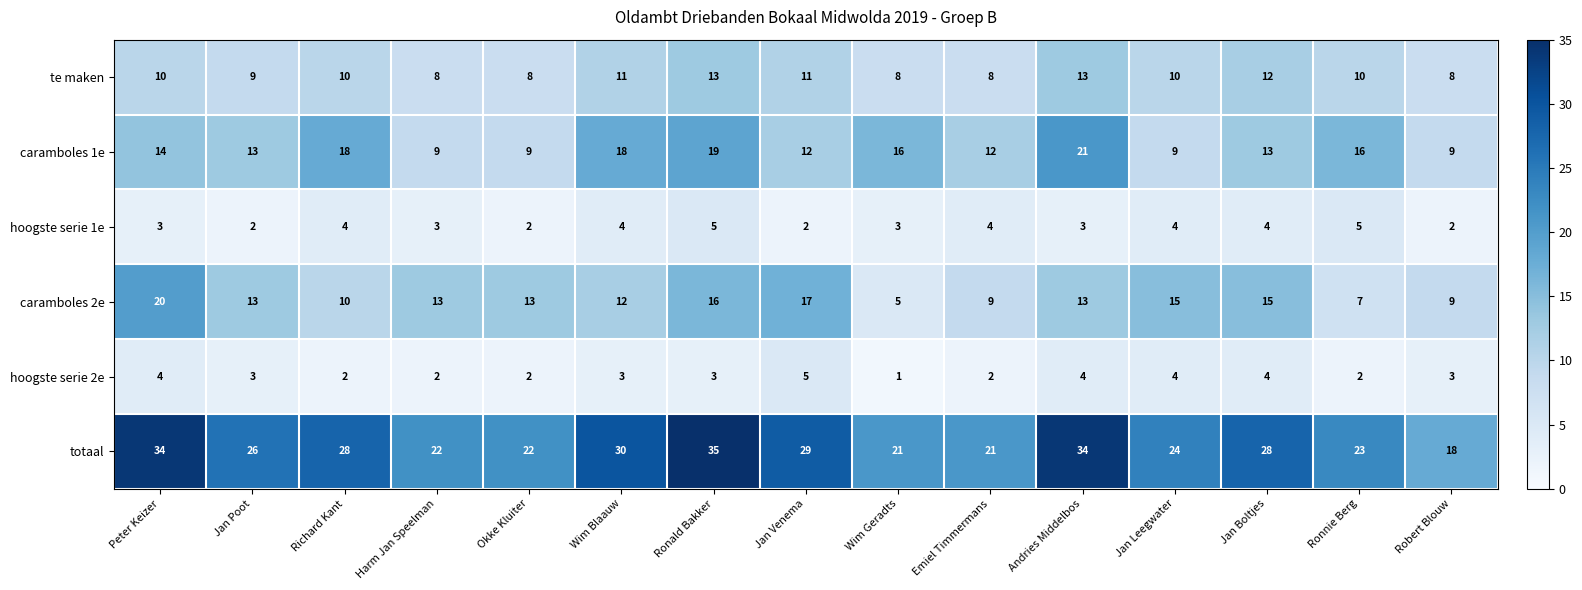

Count the number of data series in this chart.

6